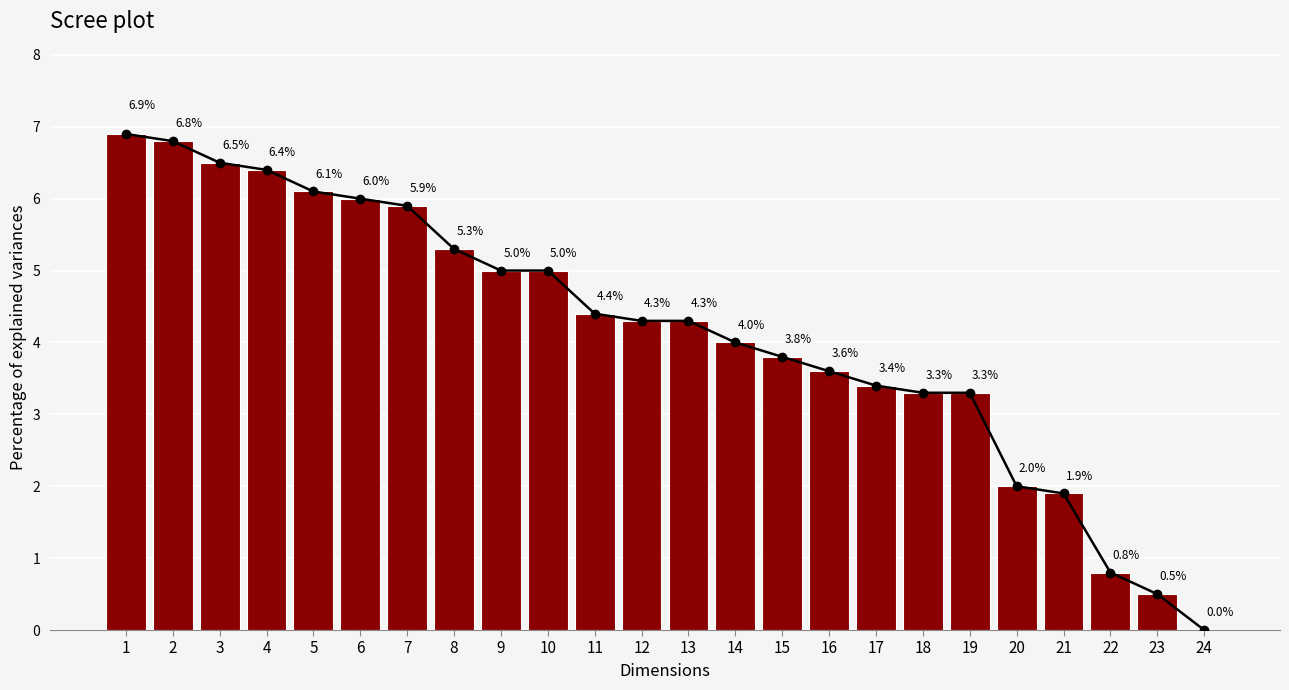

How many data points does each series have?

24